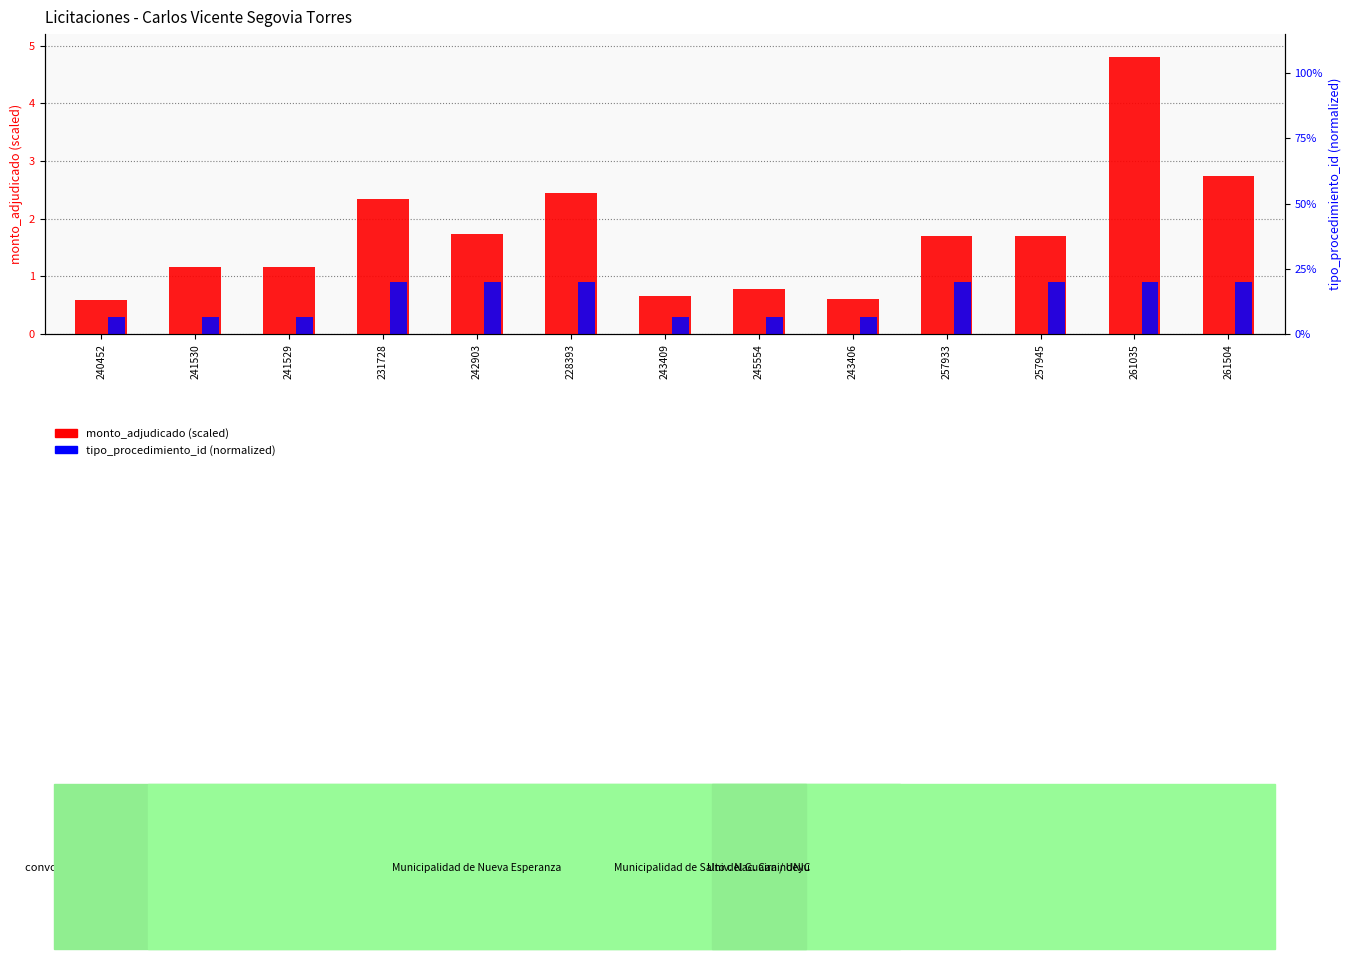

Reading left to right, what are all the values shown in this chart?

monto_adjudicado (scaled): 0.6	1.2	1.2	2.3	1.7	2.4	0.7	0.8	0.6	1.7	1.7	4.8	2.7
tipo_procedimiento_id (normalized): 0.3	0.3	0.3	0.9	0.9	0.9	0.3	0.3	0.3	0.9	0.9	0.9	0.9